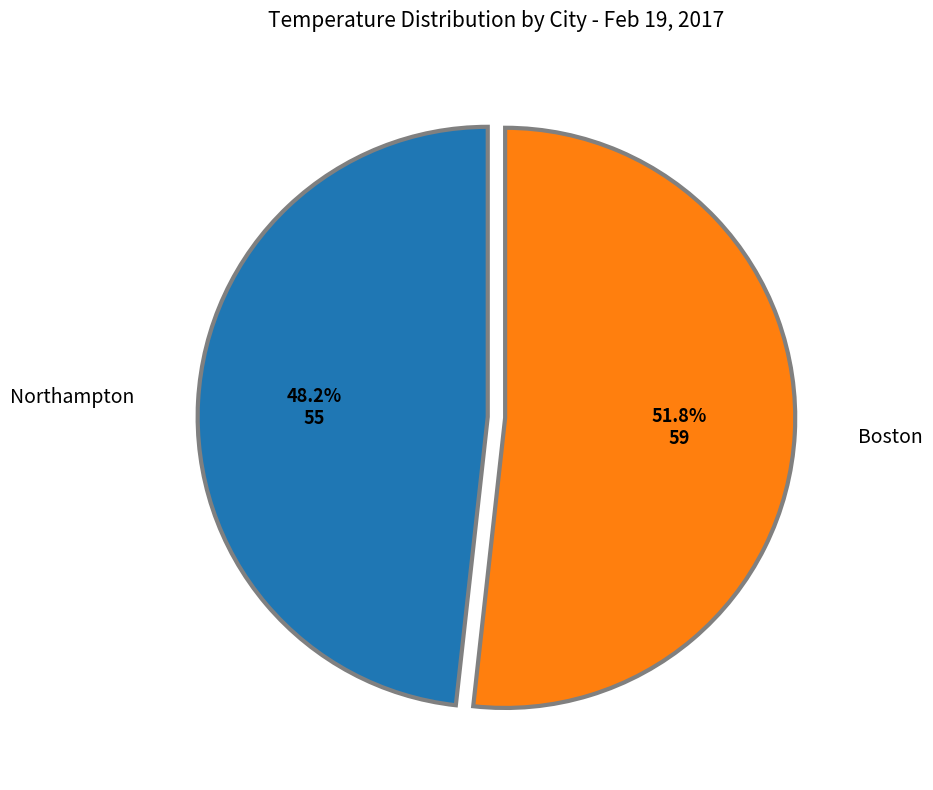

Is there any slice that represents more than half of the pie?

Yes